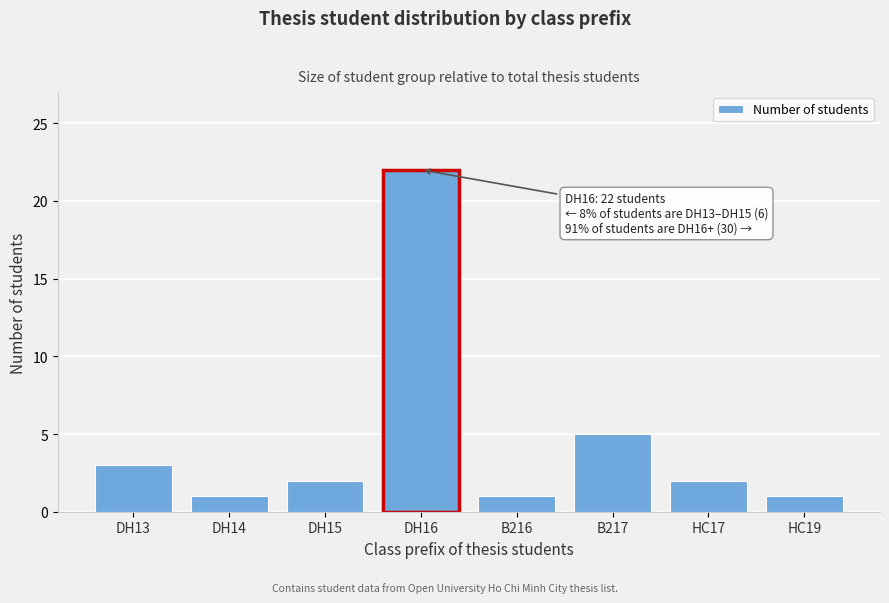

Reading right to left, extract all data points from this chart.

HC19=1	HC17=2	B217=5	B216=1	DH16=22	DH15=2	DH14=1	DH13=3